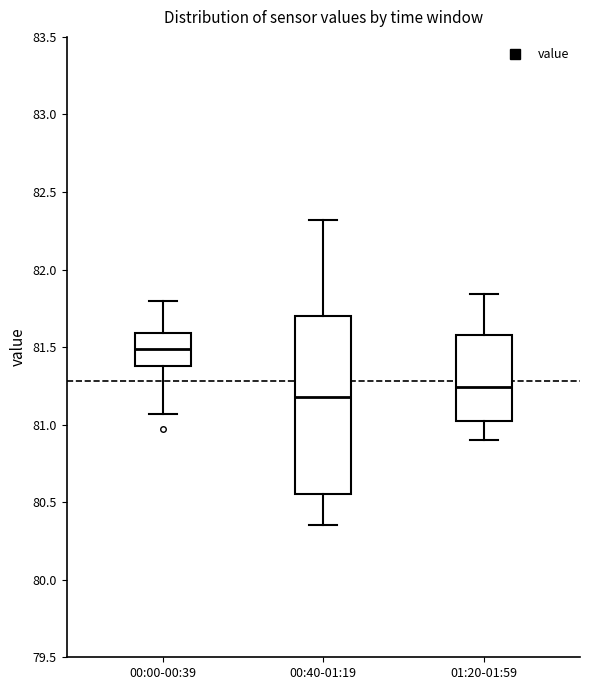

Reading left to right, read every box against the y-axis: the position of its median line, the range the box covers, and the ends of its whiskers. The values are not printed on the chart, so give them approximately, as read against the axis.

00:00-00:39: median 81.50, box 81.40 to 81.60, whiskers 81.05 to 81.80
00:40-01:19: median 81.20, box 80.55 to 81.70, whiskers 80.35 to 82.30
01:20-01:59: median 81.25, box 81.05 to 81.60, whiskers 80.90 to 81.85